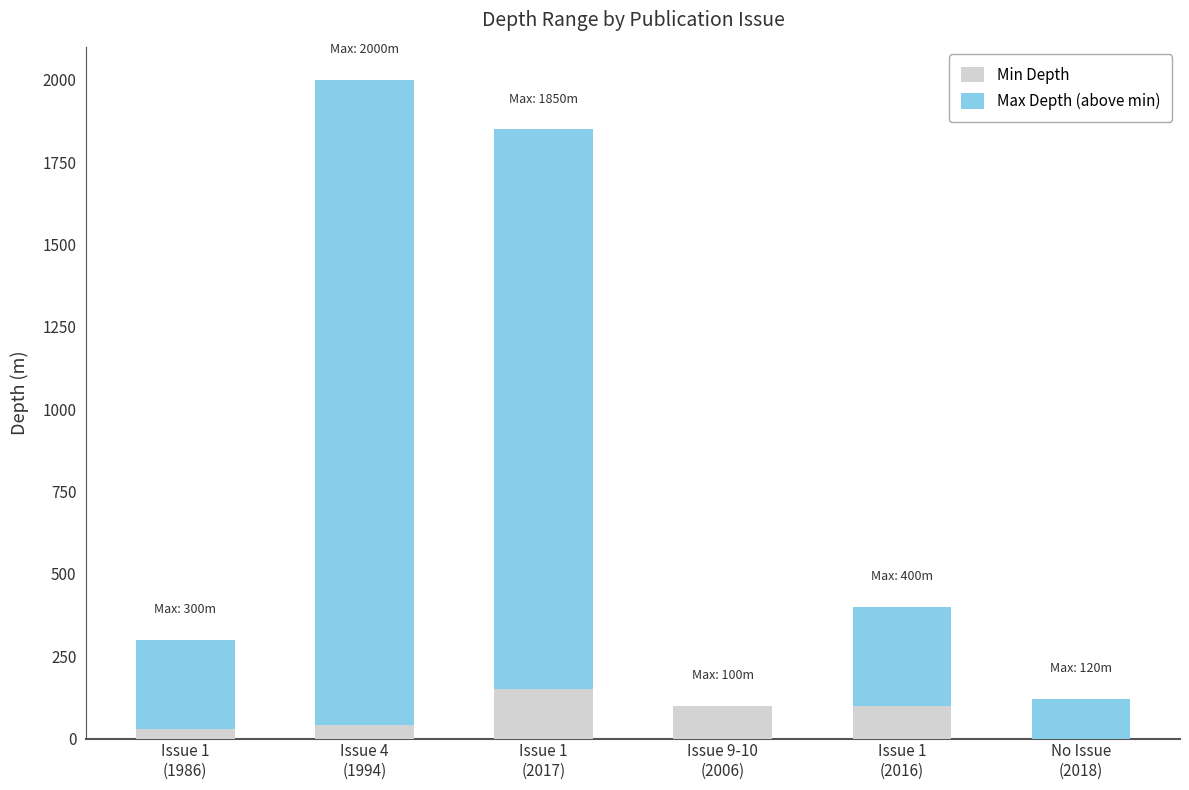

What is the highest value of the Min Depth series?

150